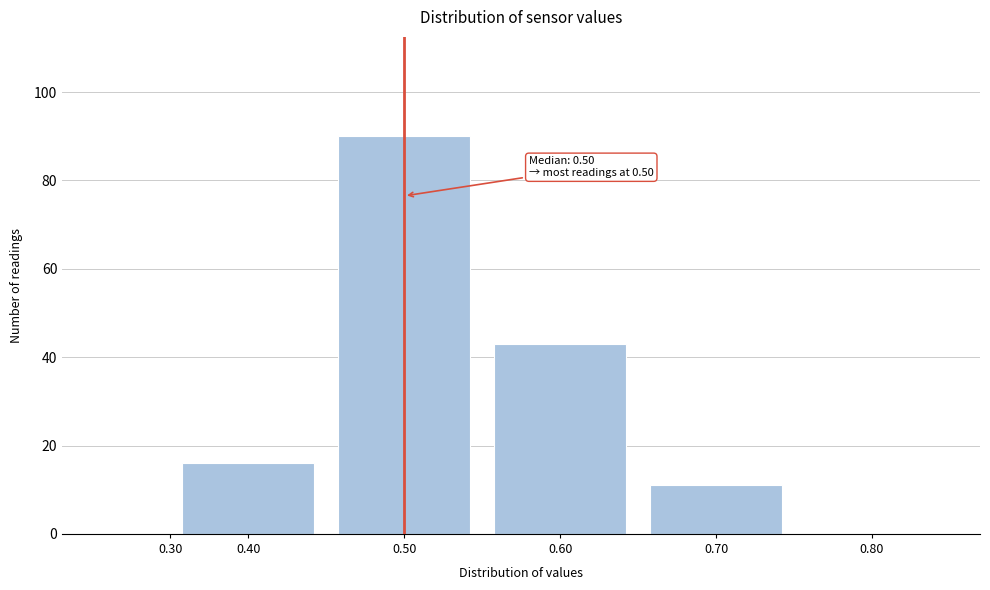

Reading left to right, what are all the values shown in this chart?

0.30=0	0.40=16	0.50=90	0.60=43	0.70=11	0.80=0